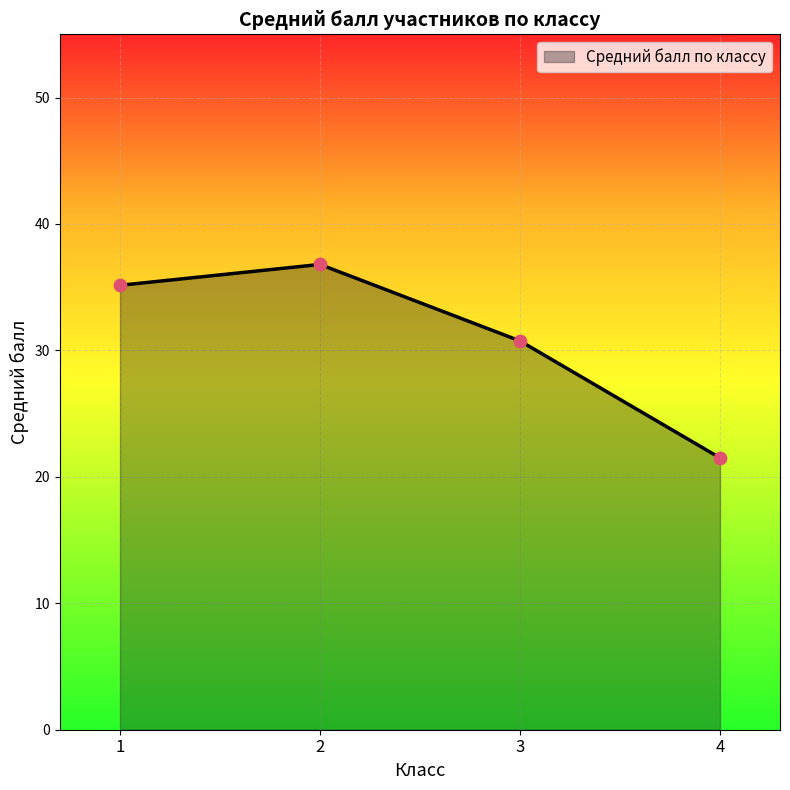

Approximately how many times larger is the value at 4 compared to 1?

0.6